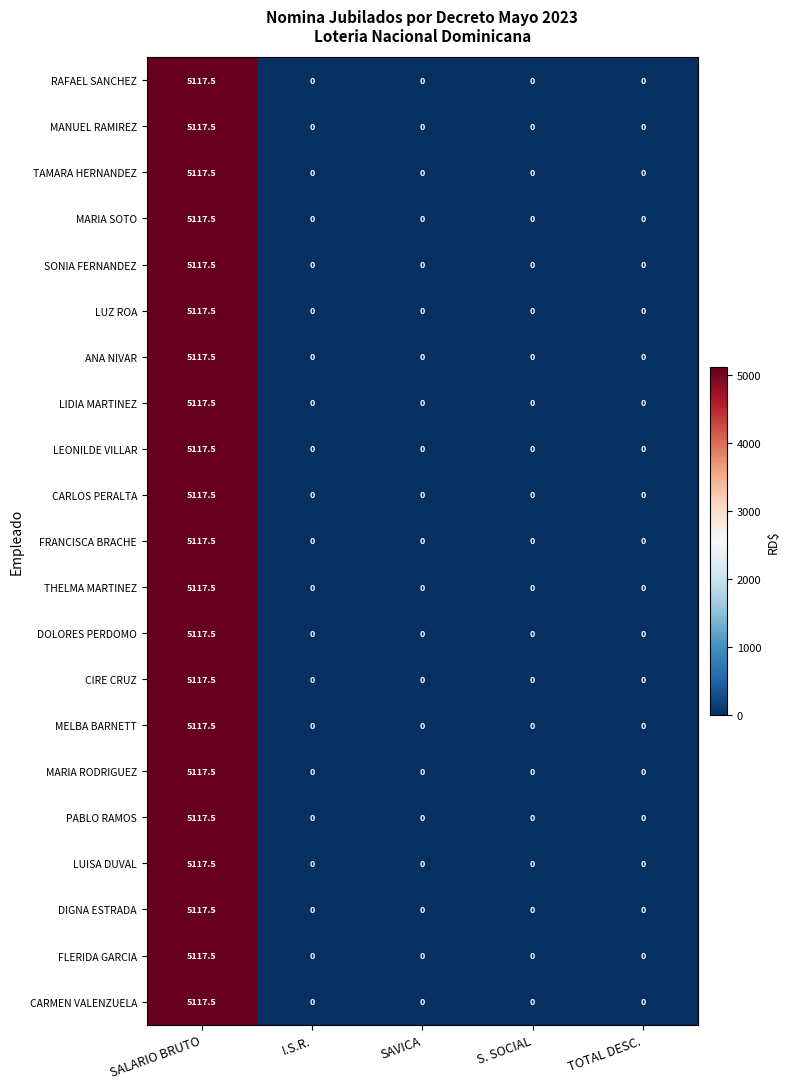

What is the difference between the maximum and second lowest values in the FLERIDA GARCIA series?

5117.5